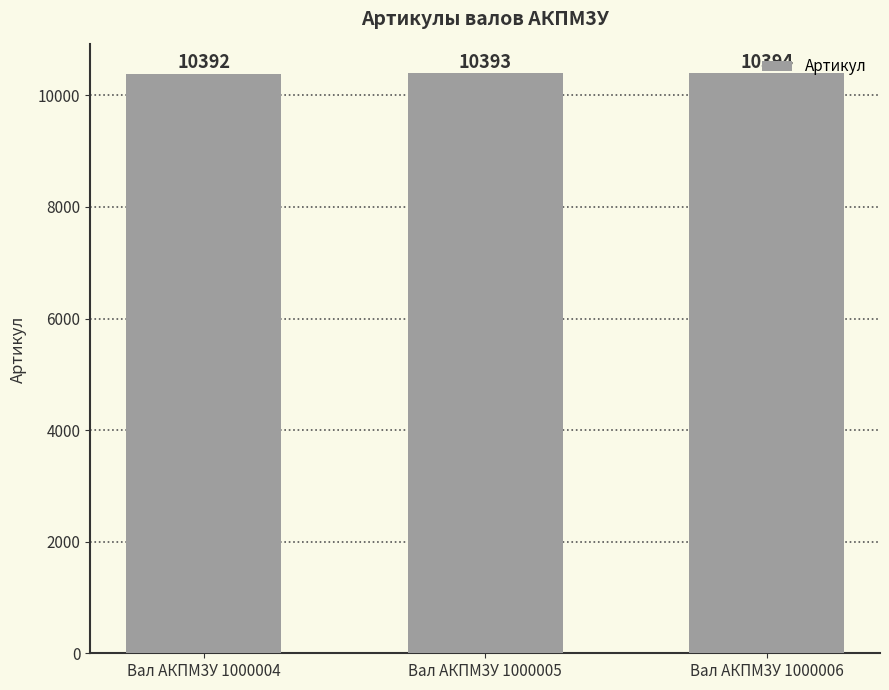

What is the difference between the values at Вал АКПМ3У 1000005 and Вал АКПМ3У 1000004?

1